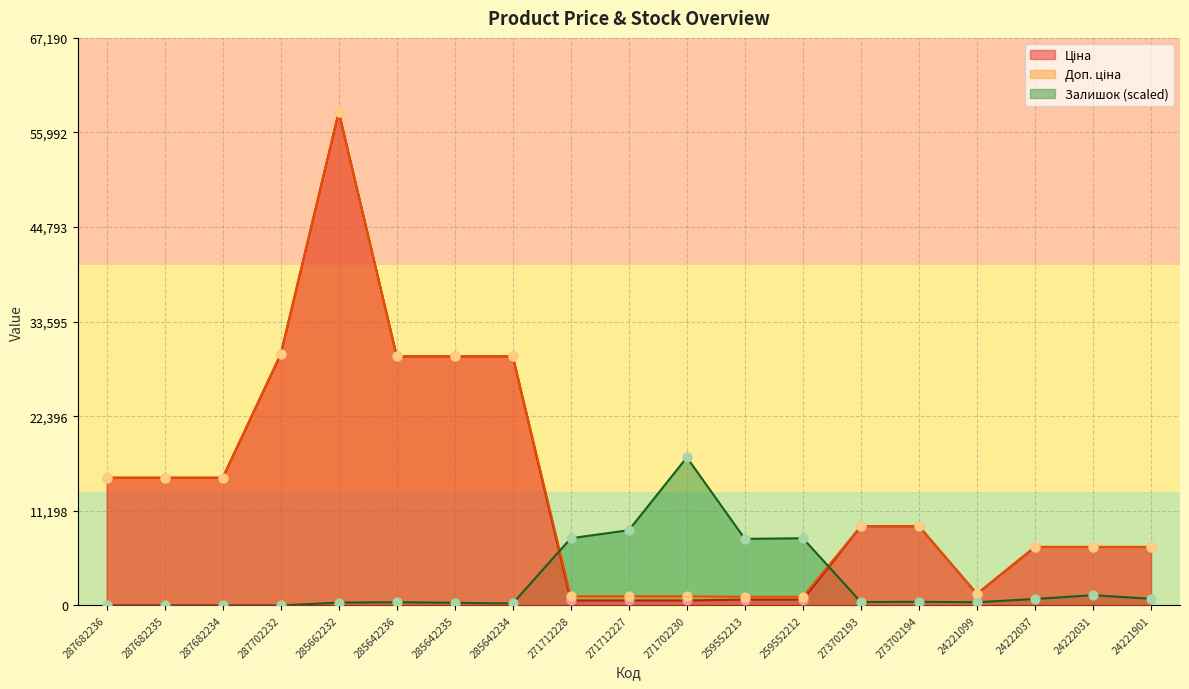

Is the value of Ціна at 285642234 greater than the value of Доп. ціна at 273702193?

Yes